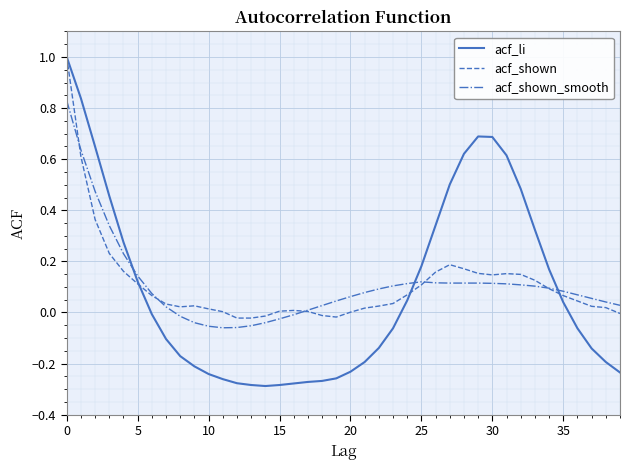

Which series has the widest spread of values?

acf_li